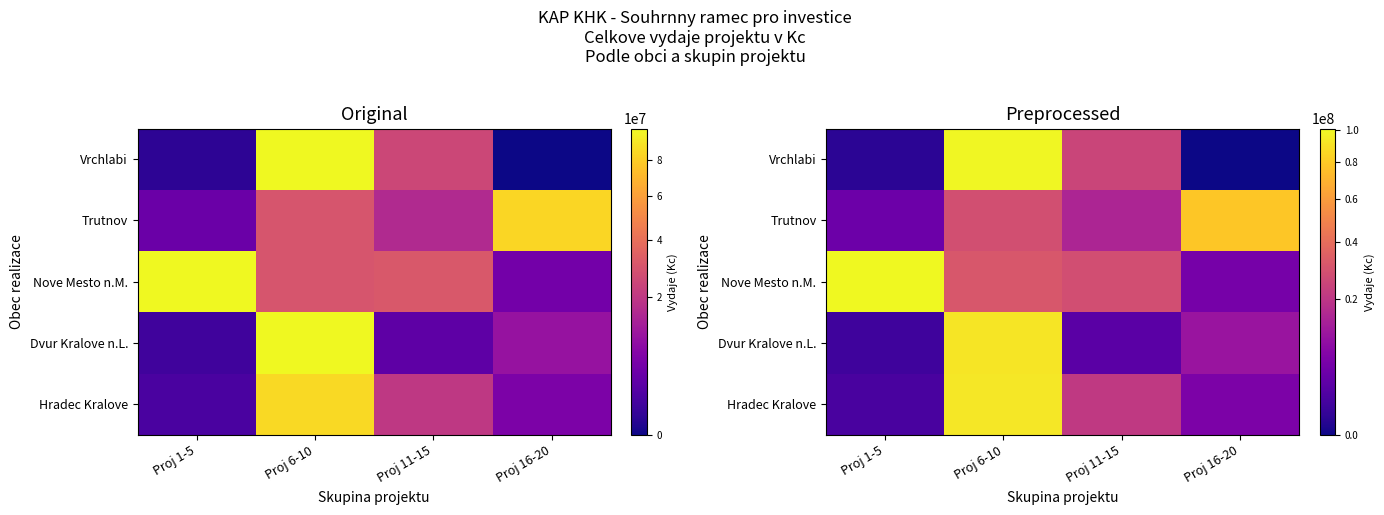

Is it true that Nove Mesto n.M. equals 43472757.9 at Proj 1-5?

False